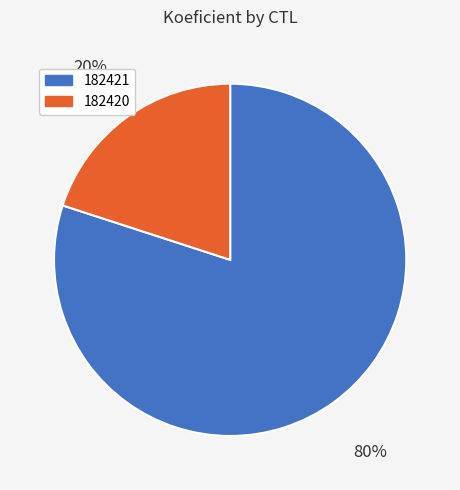

How many slices are in this pie chart?

2